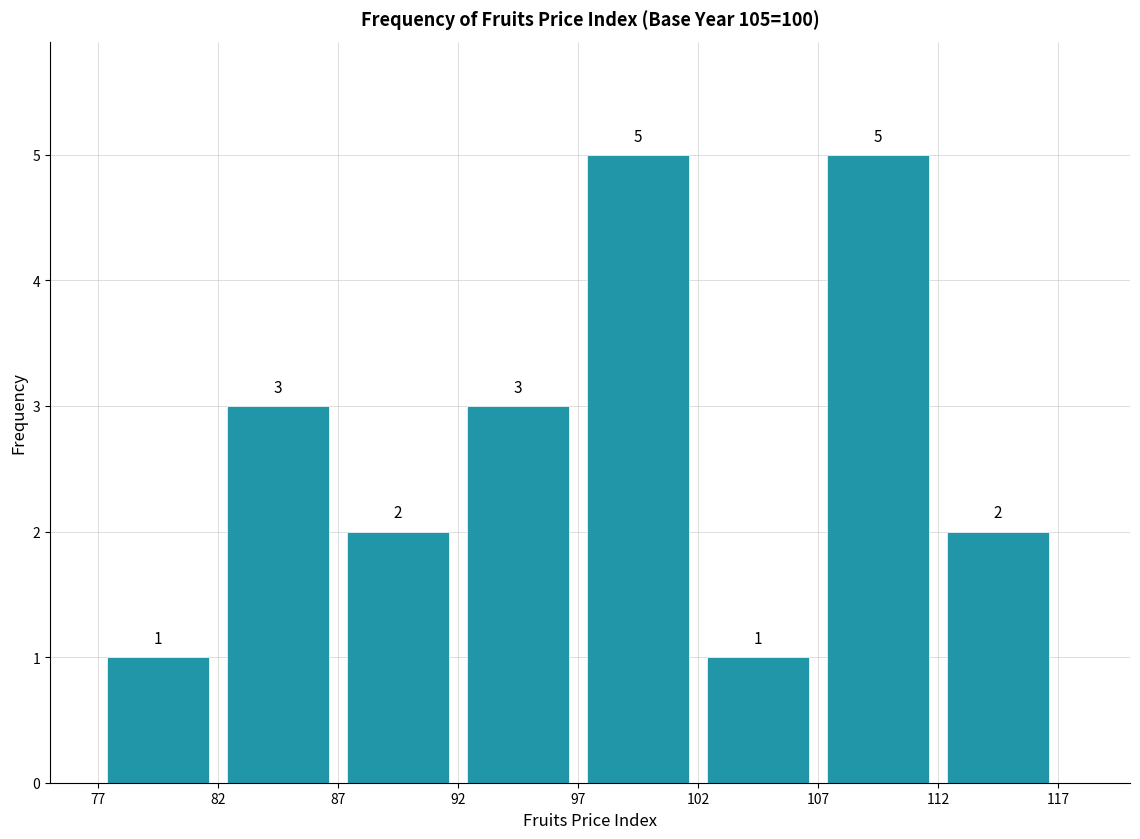

Reading left to right, transcribe this chart: for each bar, give the range it covers on the x-axis and its height.

77 to 82: 1
82 to 87: 3
87 to 92: 2
92 to 97: 3
97 to 102: 5
102 to 107: 1
107 to 112: 5
112 to 117: 2